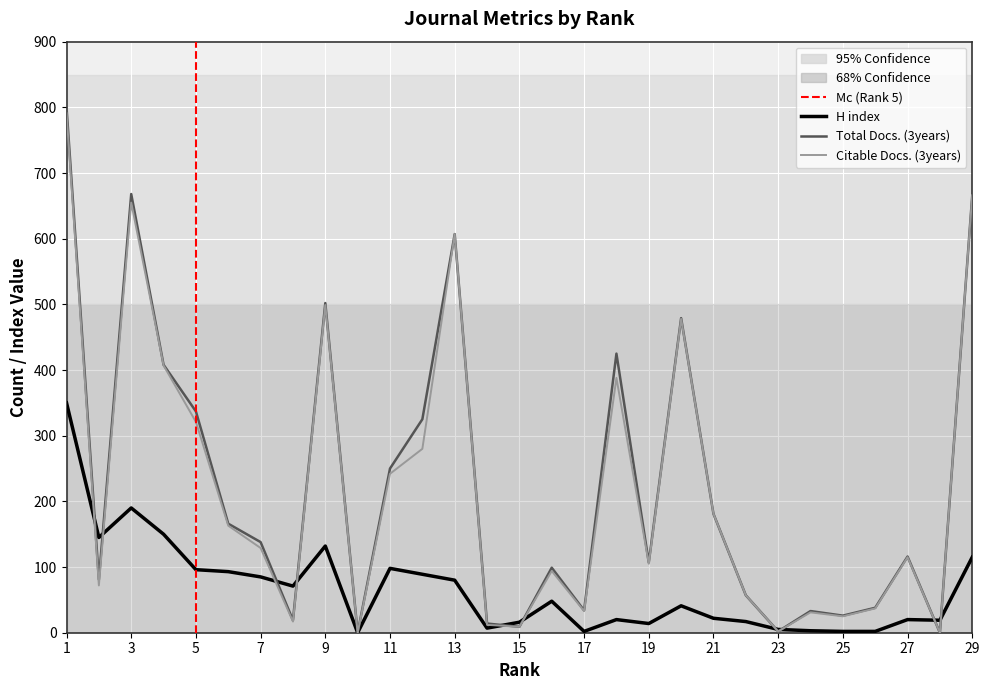

Which series has the largest range (max minus min)?

Total Docs. (3years)